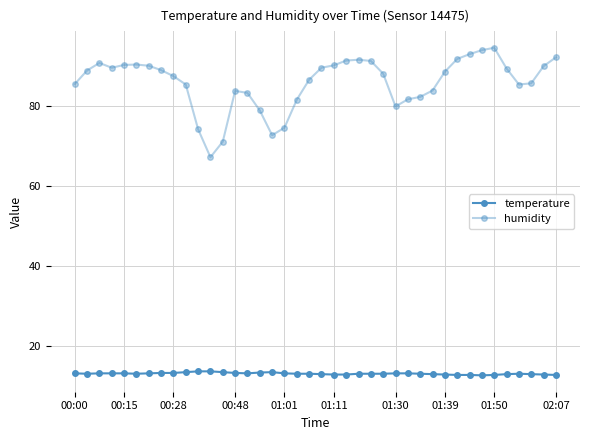

What is the average value of the temperature series?

13.1